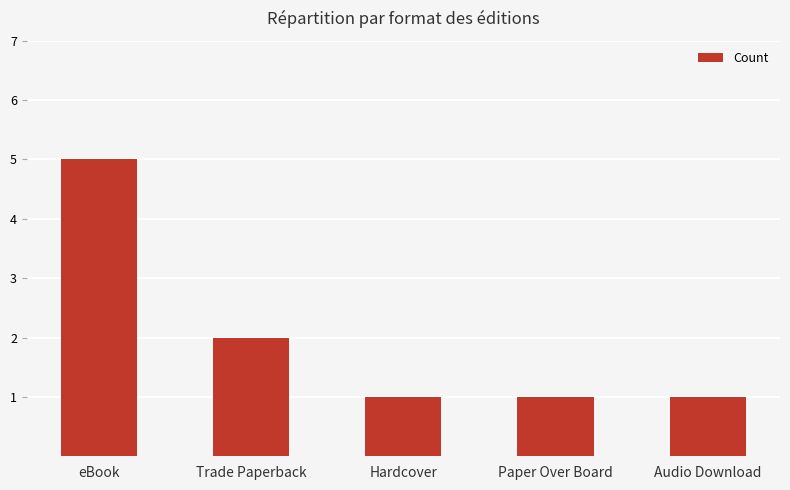

Is it true that the value at Trade Paperback is 3?

False